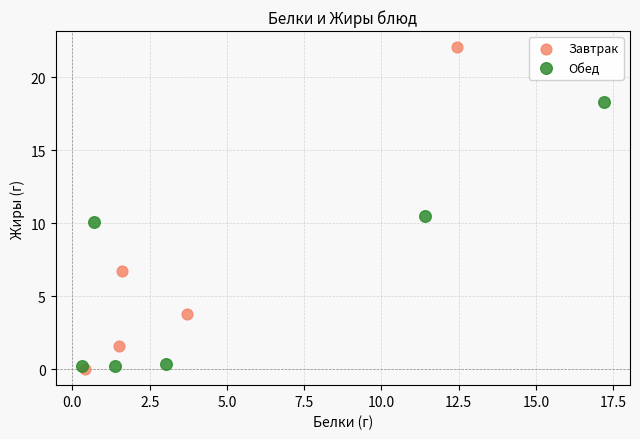

Which series has the largest Y range (max minus min)?

Завтрак